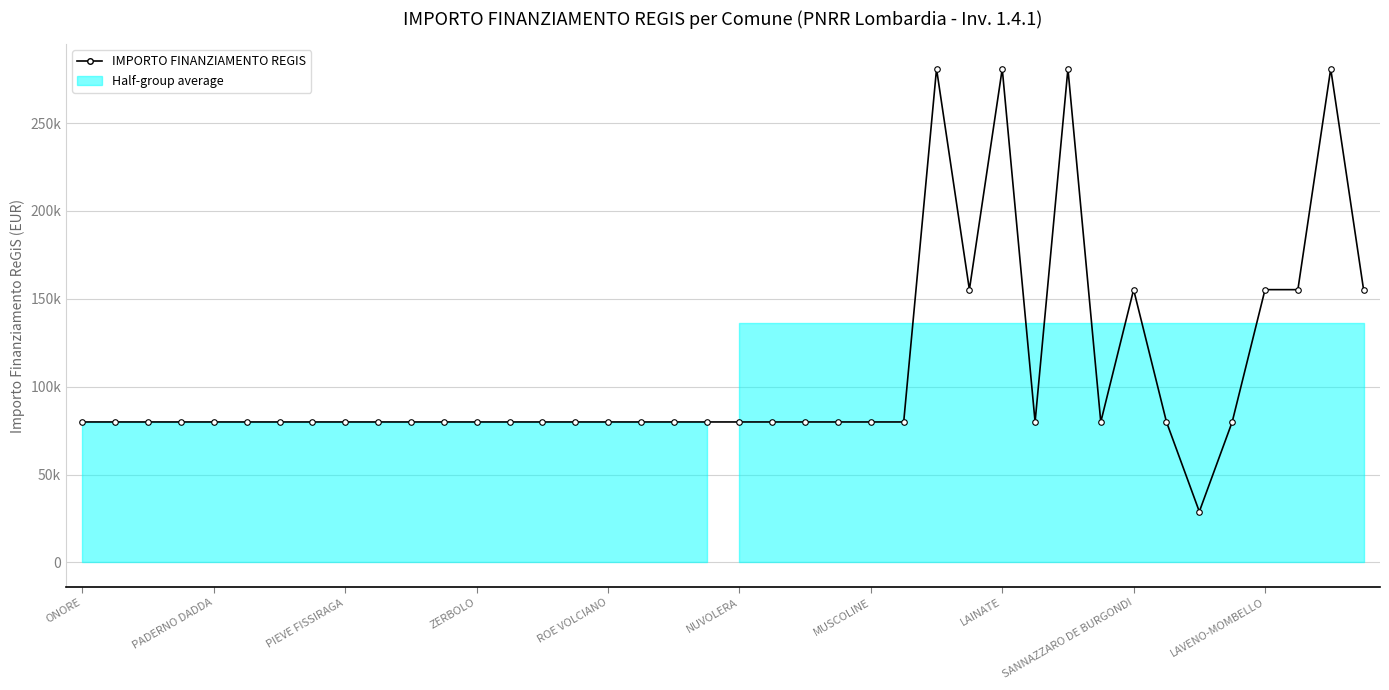

True or false: there are more than 2 points higher than both neighbors.

True